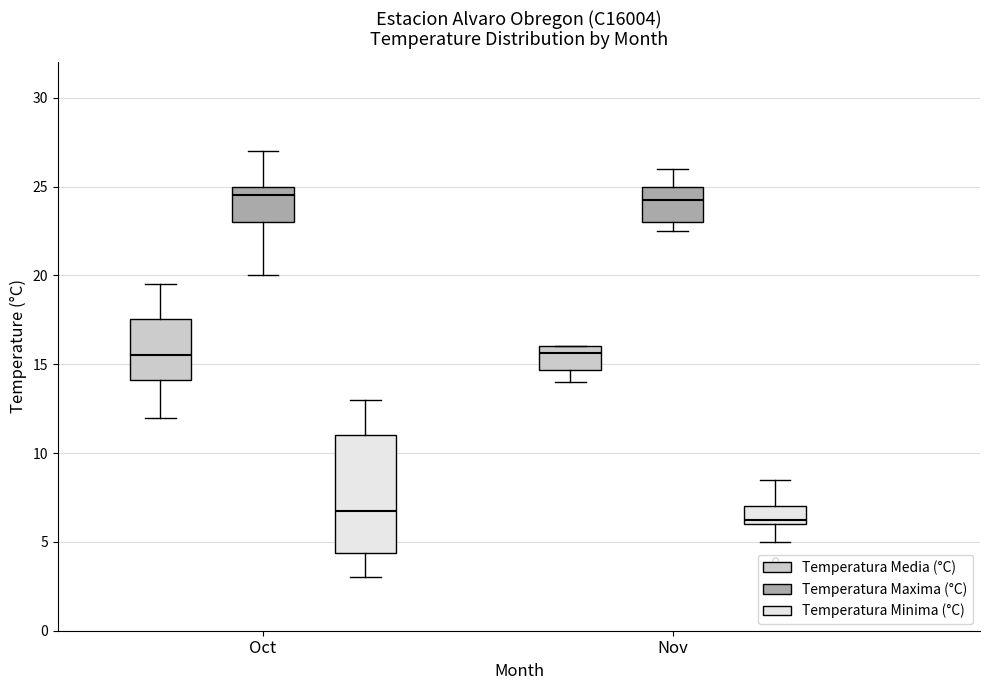

Where does the median line of the box for Oct (Temperatura Media (°C)) sit on the y-axis? The values are not printed on the chart, so give them approximately, as read against the axis.

15.5